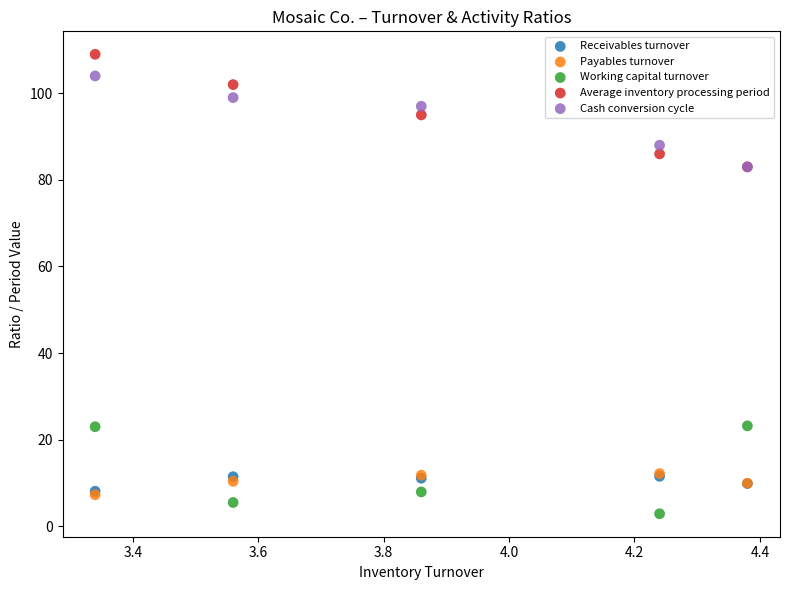

What are all the series names shown in the legend?

Receivables turnover, Payables turnover, Working capital turnover, Average inventory processing period, Cash conversion cycle